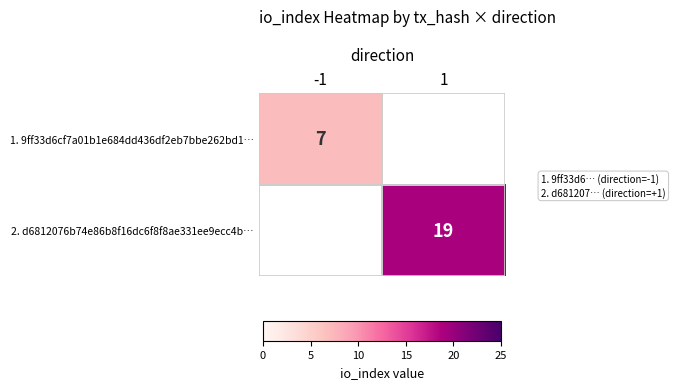

Is the value of 2. d6812076b74e86b8f16dc6f8f8ae331ee9ecc4b… at 1 greater than the value of 1. 9ff33d6cf7a01b1e684dd436df2eb7bbe262bd1… at -1?

Yes